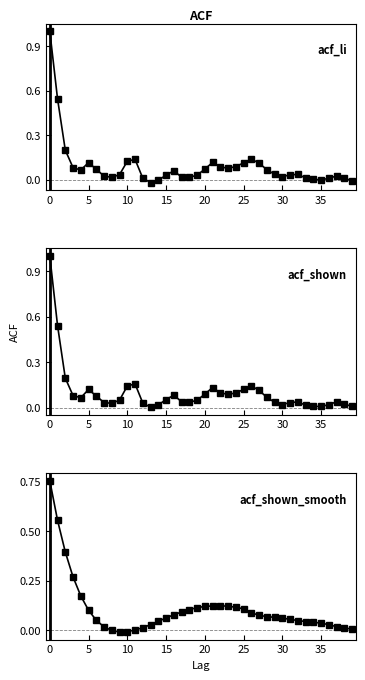

What is the label of the 24th point from the left?

23